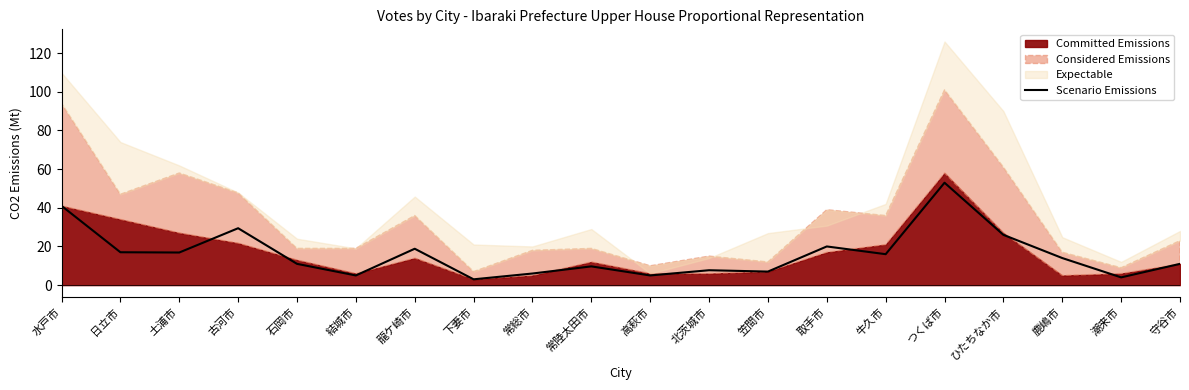

What position from the right is 鹿嶋市?

3